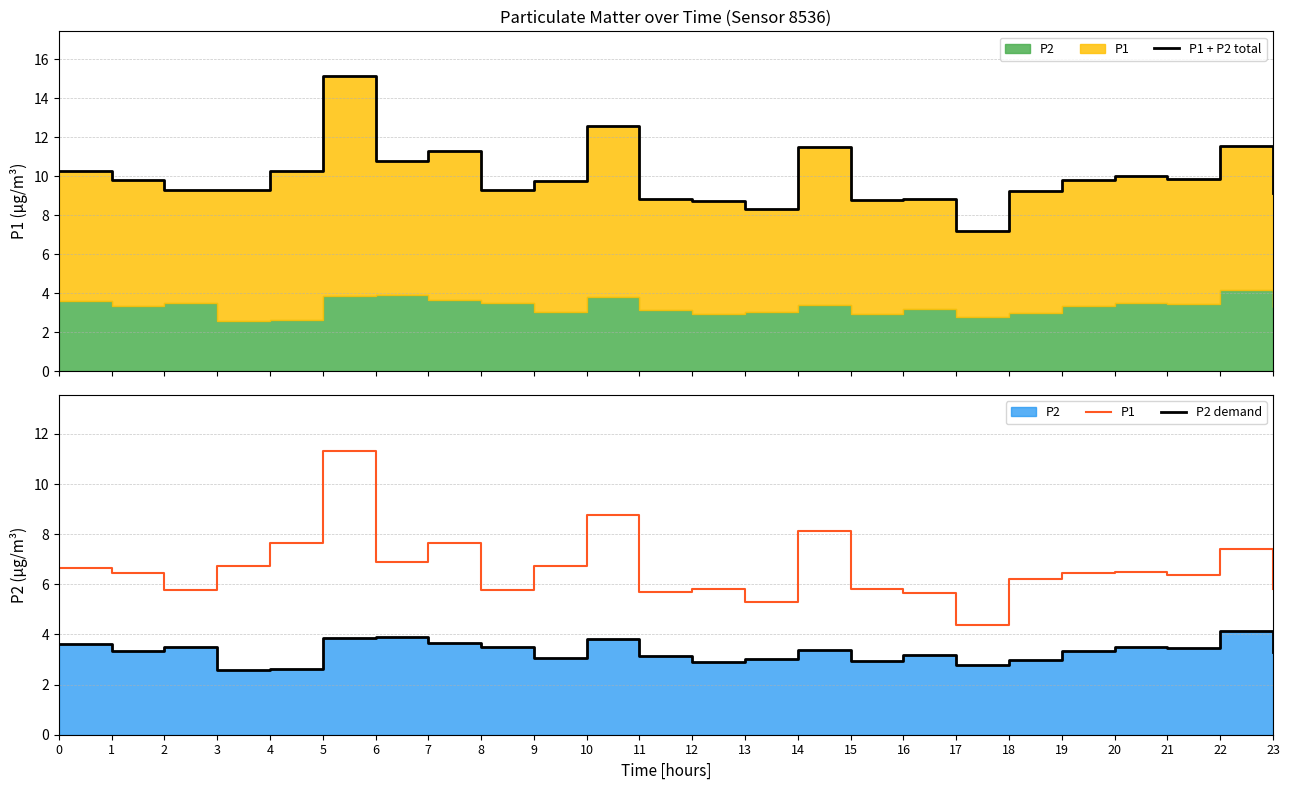

The P1 + P2 total series shows 9.2 at 18. True or false?

True